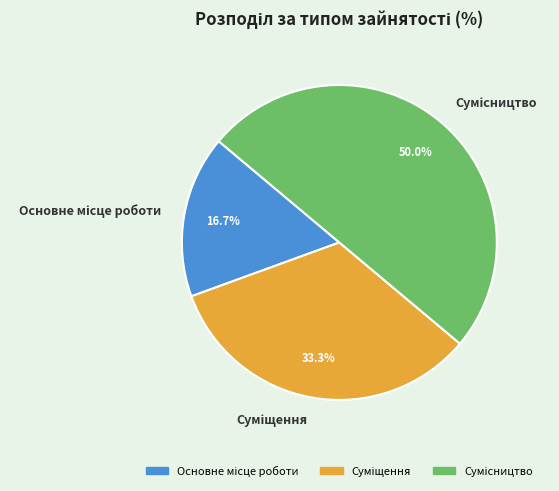

How many segments does this pie chart have?

3